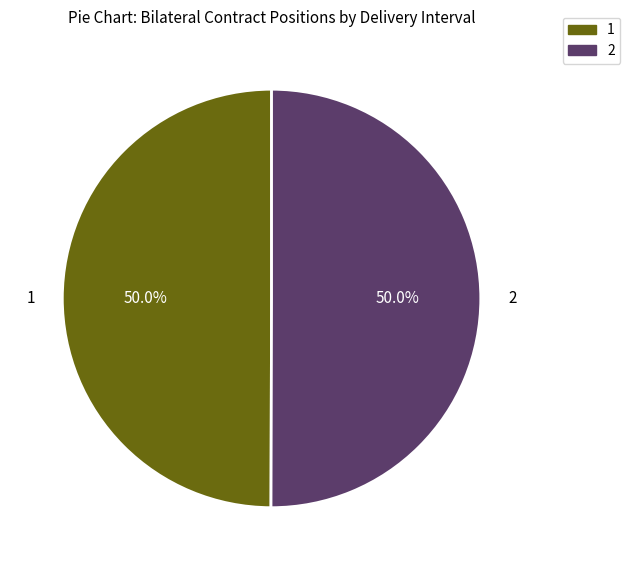

What portion of the pie excludes 2?

50.0%